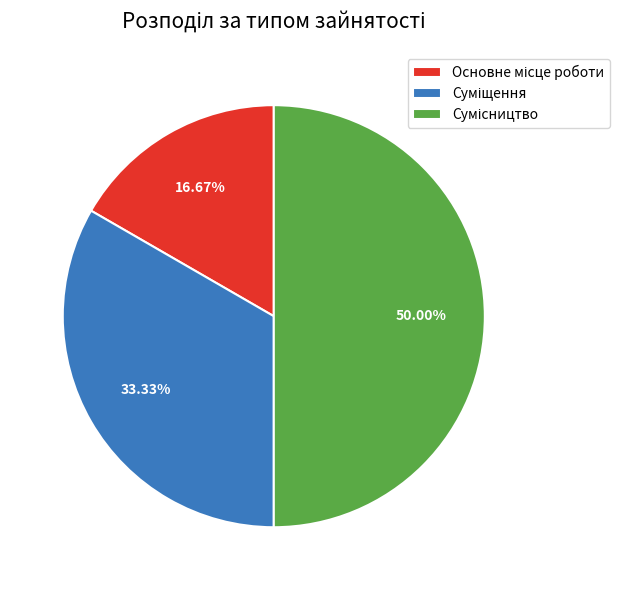

To the nearest percent, what portion does Основне місце роботи represent?

17%